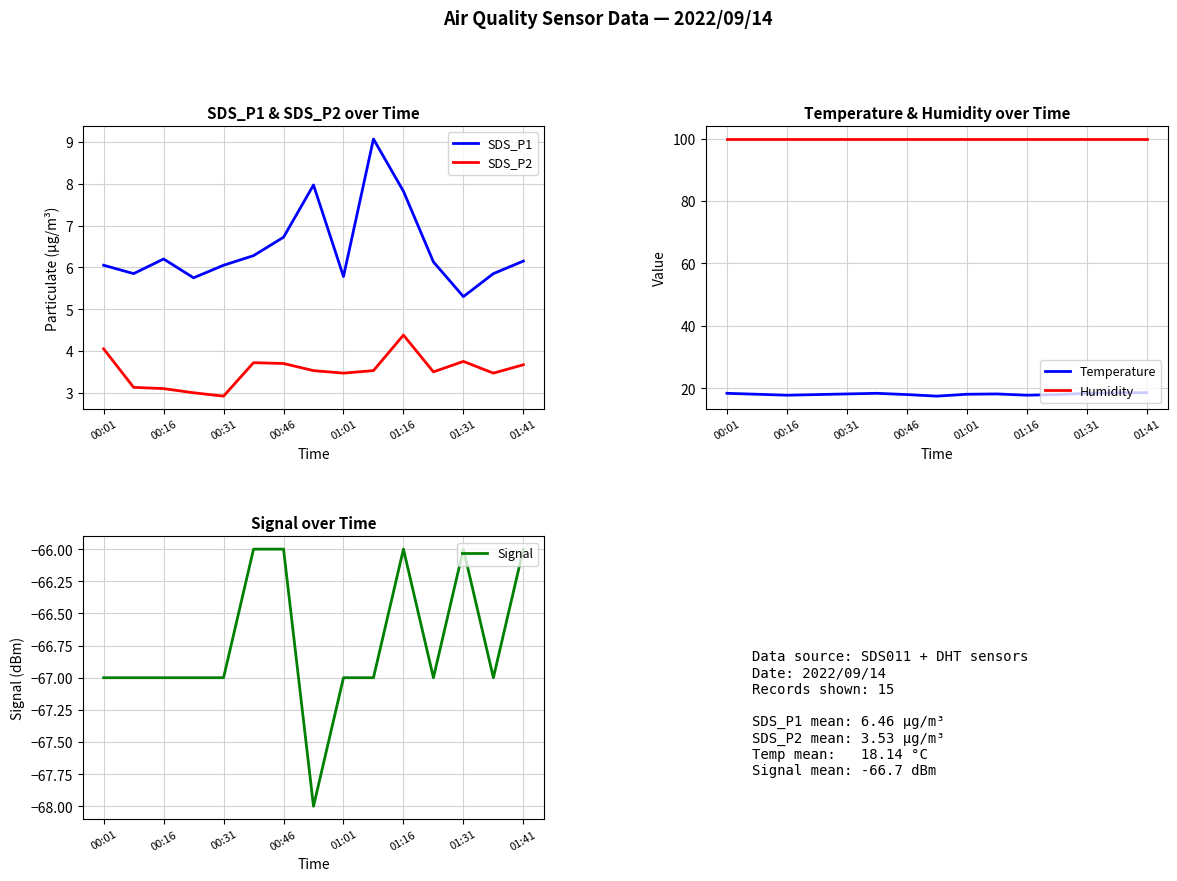

Which category has the lowest value in the SDS_P1 series?

01:31